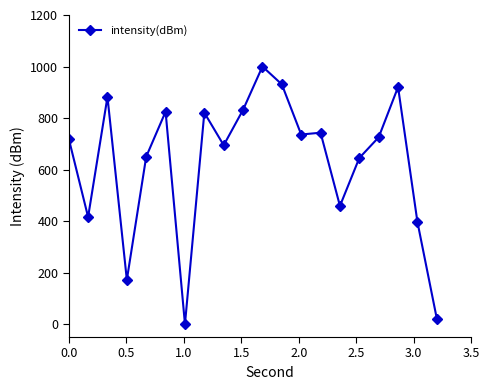

What is the maximum value shown in the chart?

1000.0